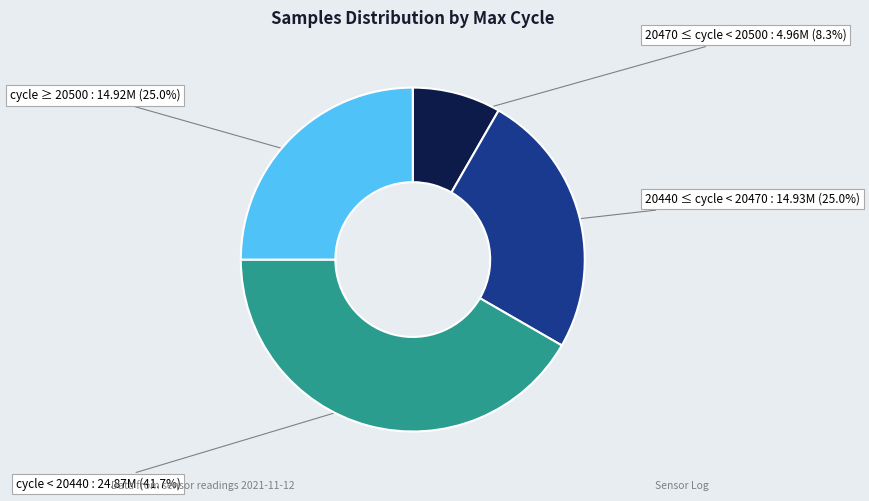

Does 20440 ≤ cycle < 20470 represent more than half of the total?

No